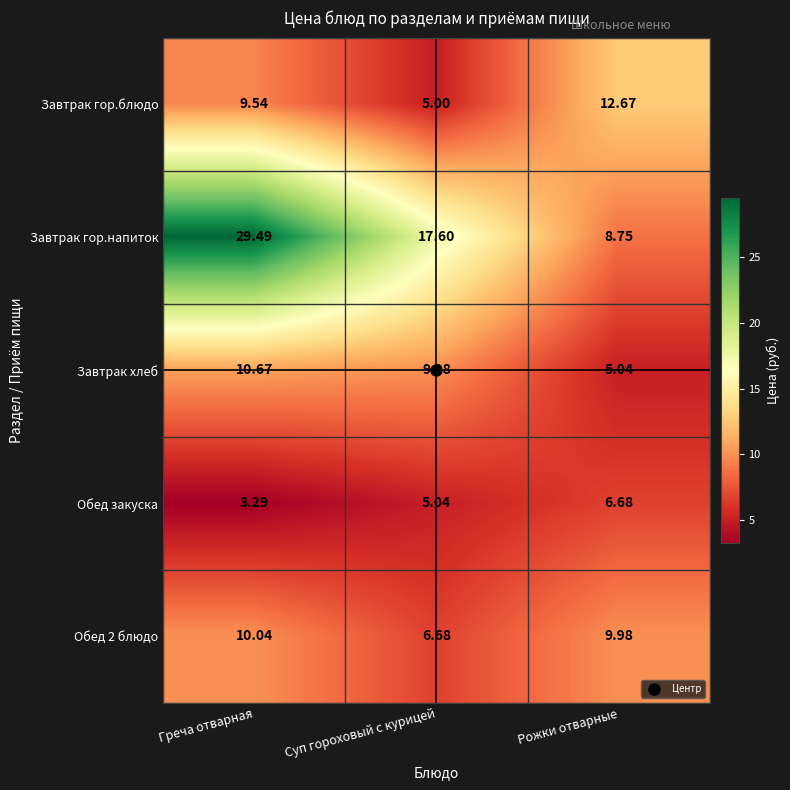

At which label does Завтрак гор.блюдо first exceed 9?

Греча отварная